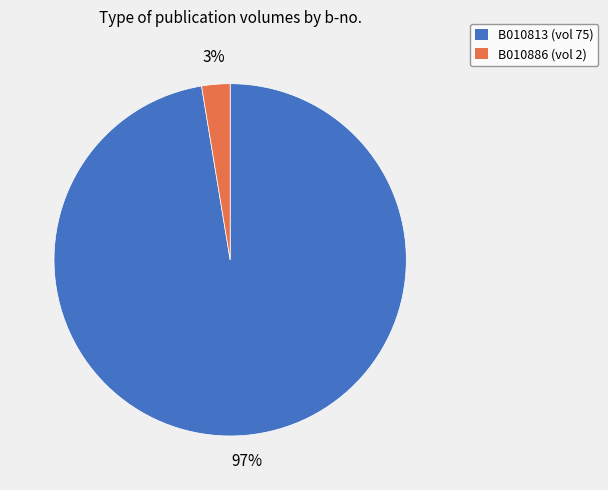

How many segments does this pie chart have?

2